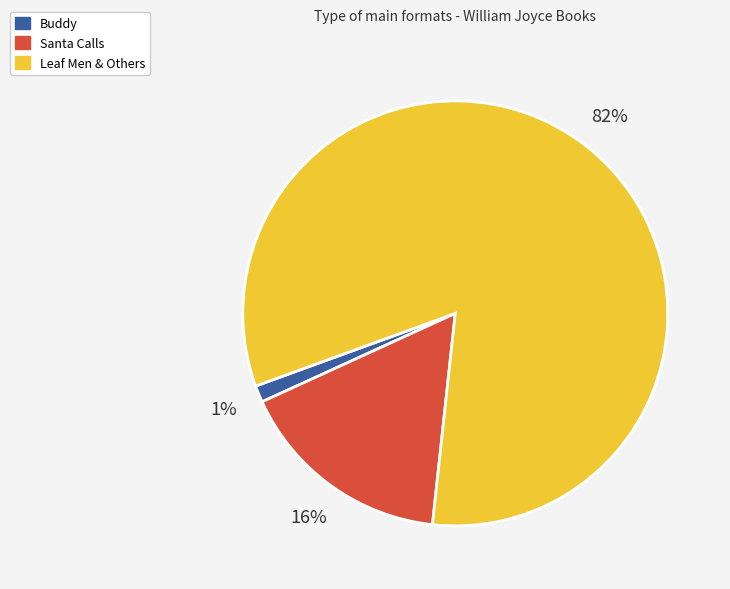

Between Santa Calls and Buddy, which is larger?

Santa Calls